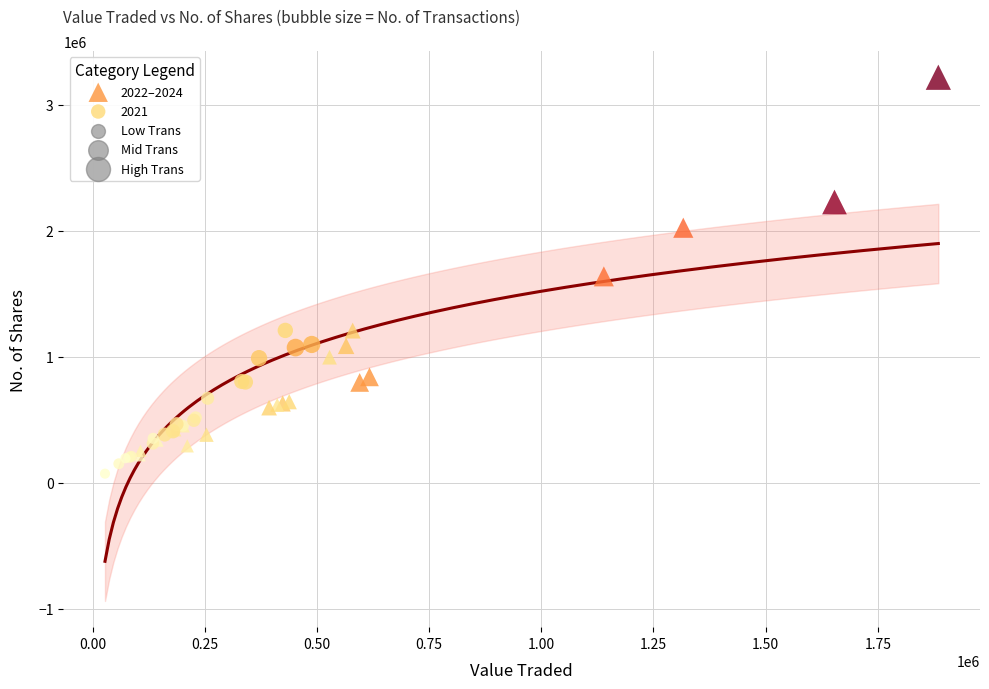

Which series has the widest spread of Y values?

2022–2024